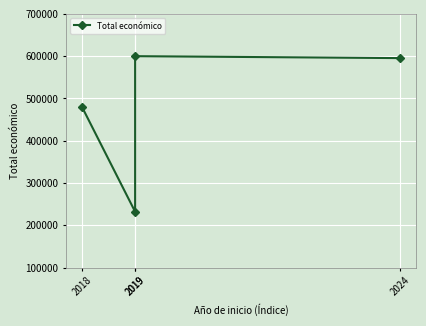

Where is the data nearest to the value 416094?

2018